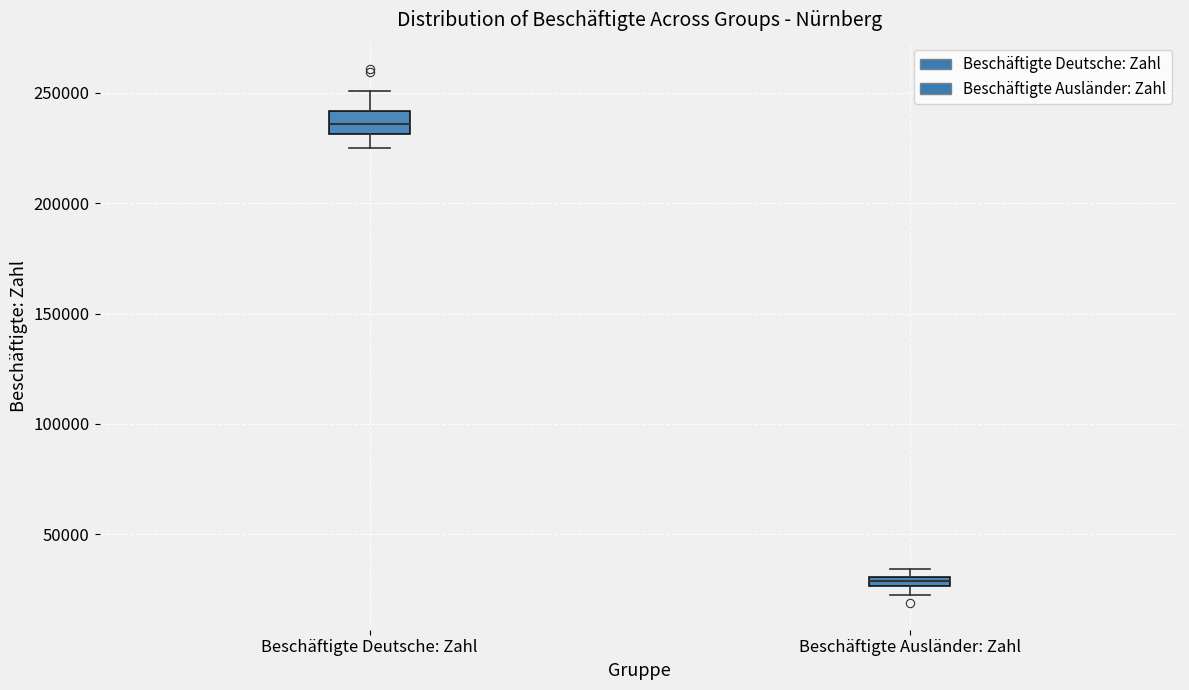

Which box has the highest median line?

Beschäftigte Deutsche: Zahl